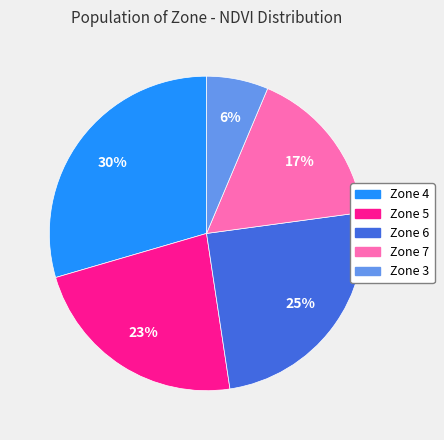

To the nearest percent, what is the average slice percentage?

20%